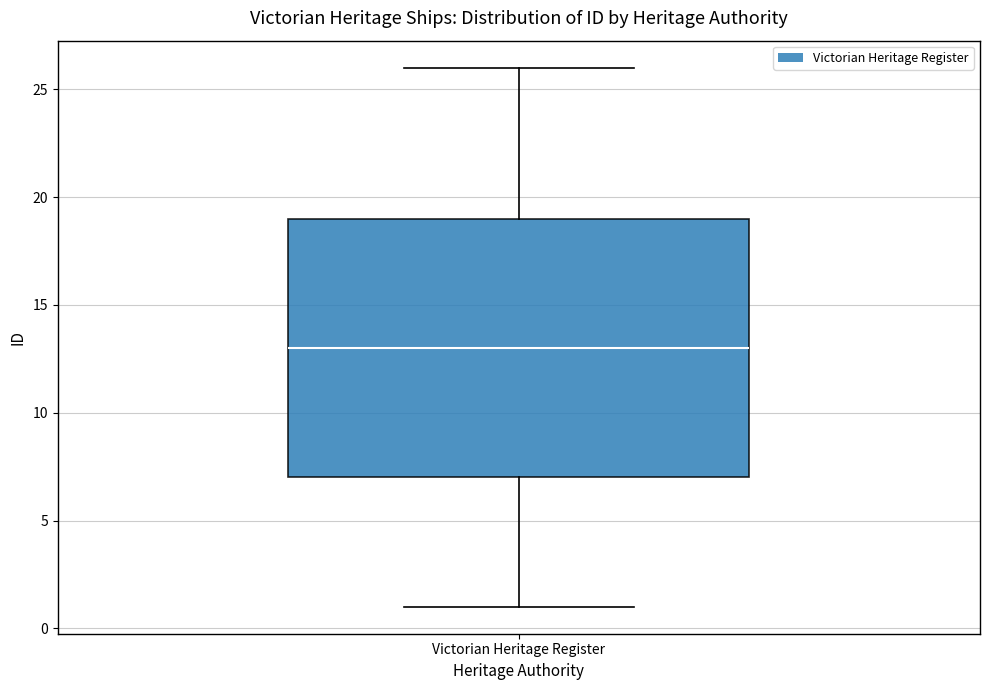

Where is the upper edge of the box for Victorian Heritage Register on the y-axis? The values are not printed on the chart, so give them approximately, as read against the axis.

19